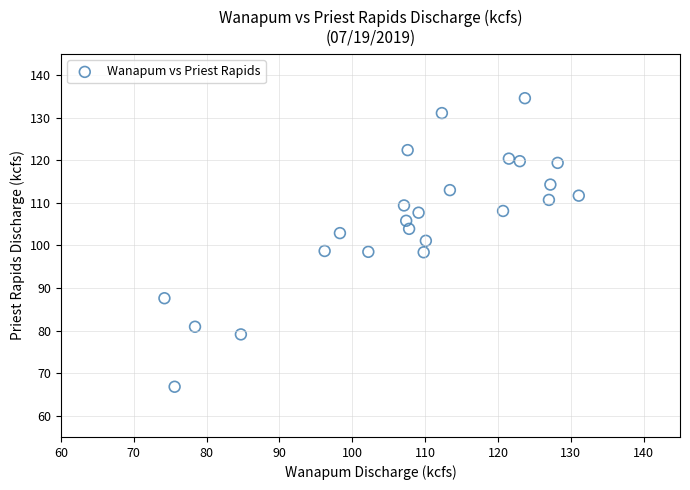

What is the range of Y values (max minus min)?

67.8